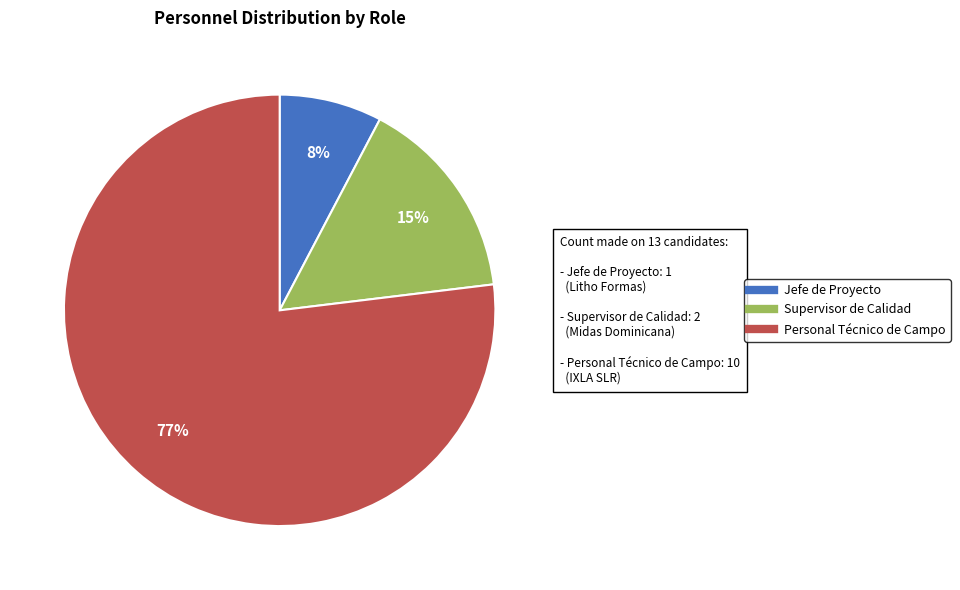

To the nearest percent, what is the difference between the largest and smallest slice percentages?

69%